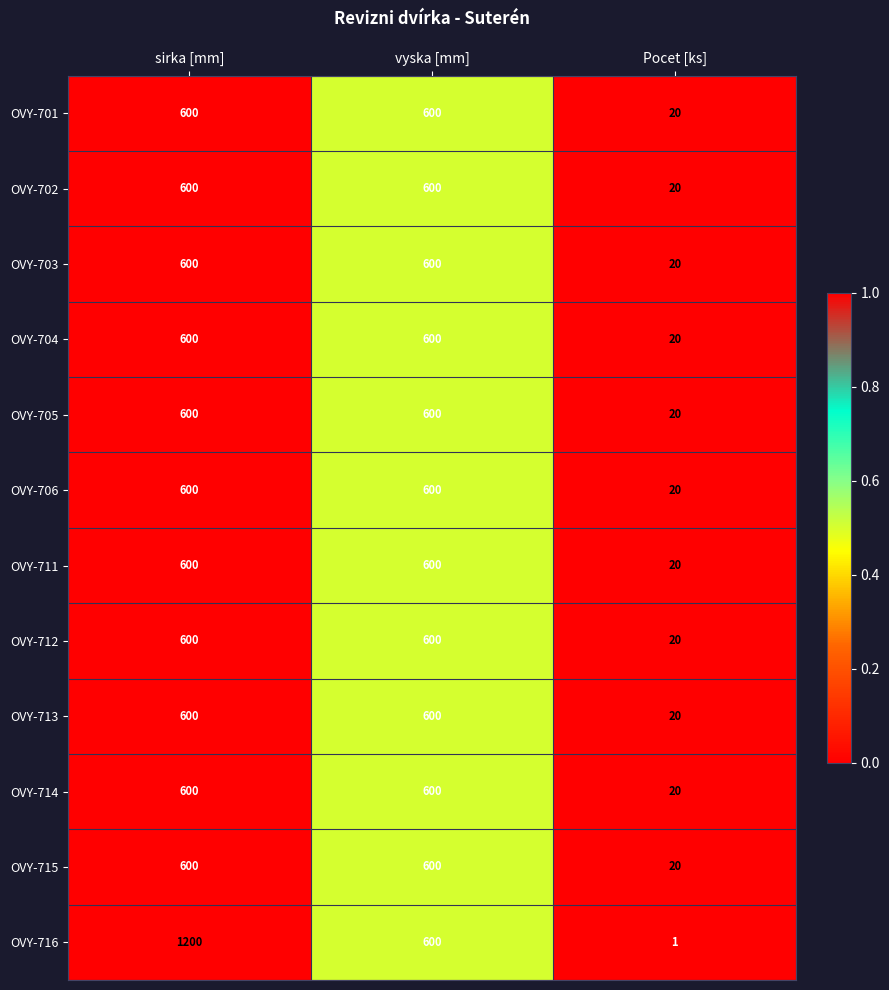

The OVY-704 series shows 600 at vyska [mm]. True or false?

True